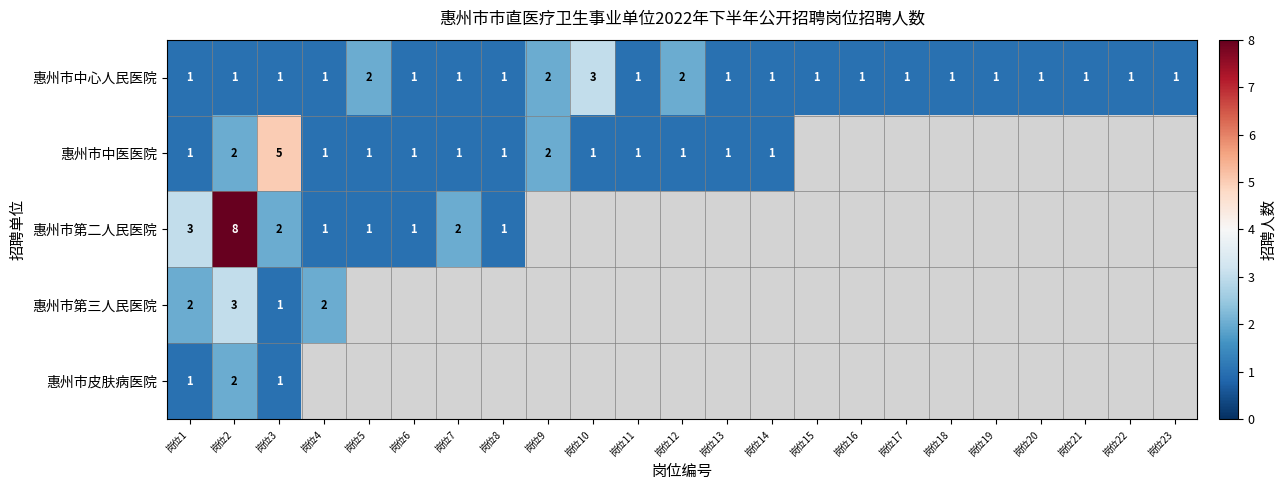

Count the 惠州市中心人民医院 values in the range 1 to 2.

22